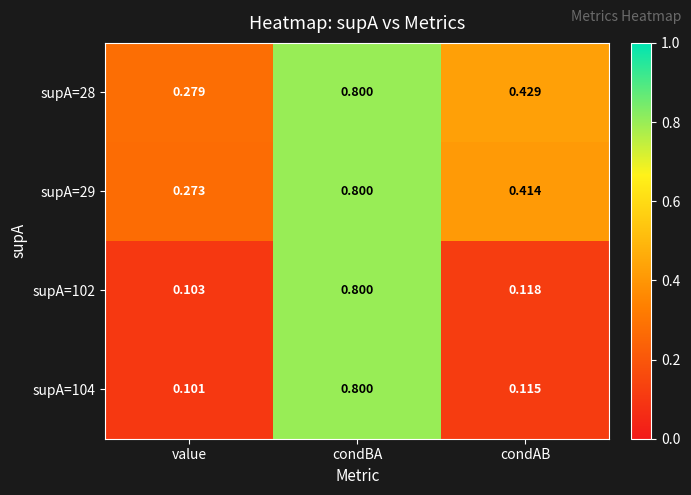

Rank the categories by supA=29 value from lowest to highest.

value, condAB, condBA